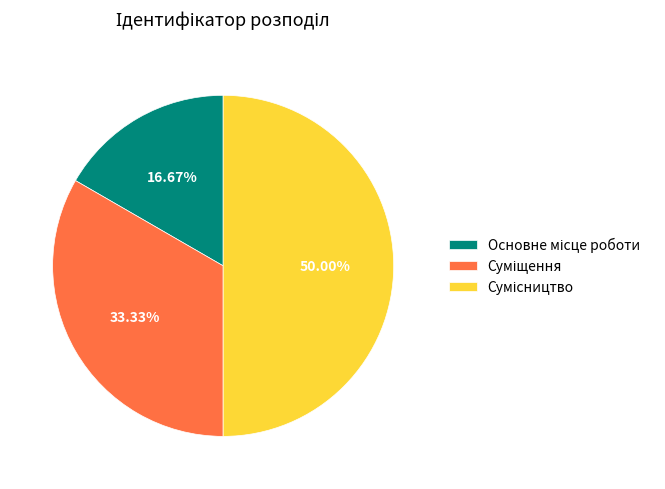

To the nearest percent, what is the average slice percentage?

33%